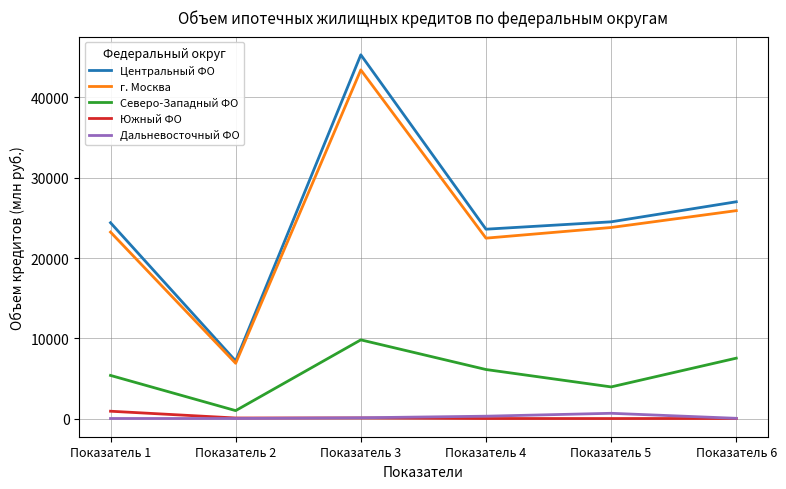

Where does the Центральный ФО series first go above 24508?

Показатель 3